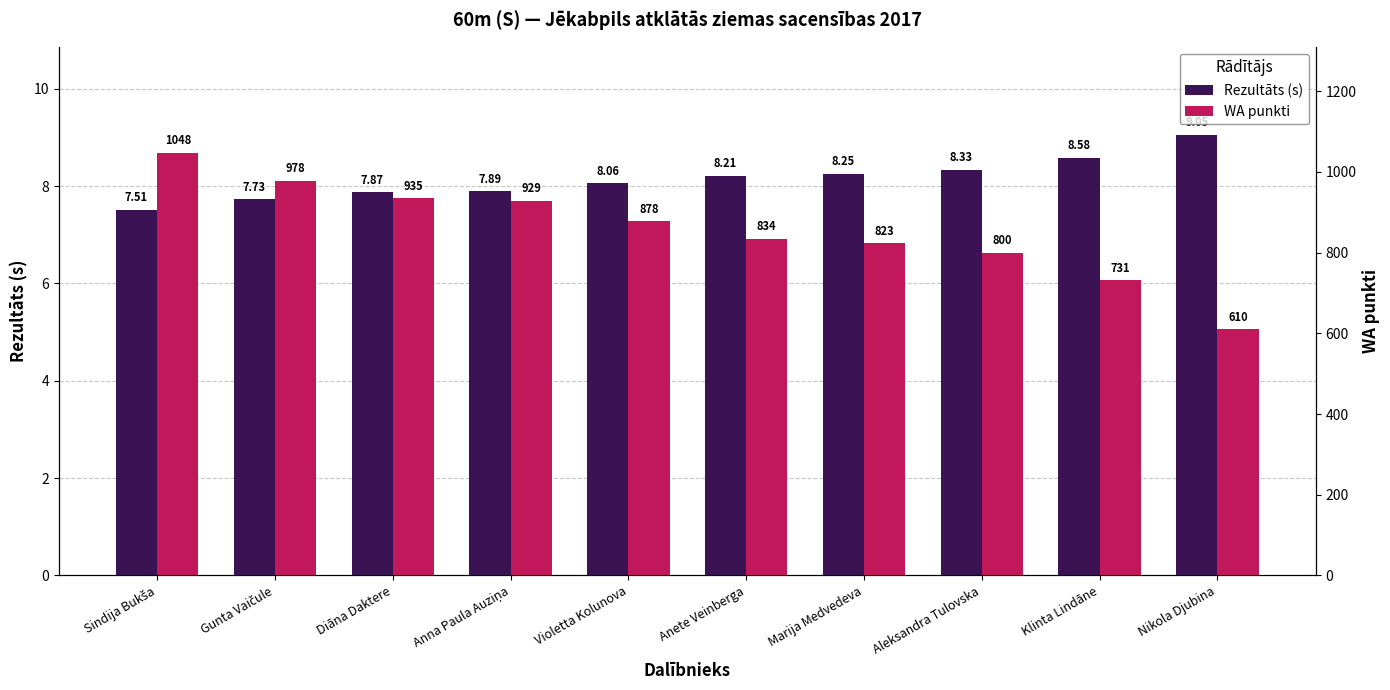

Which label corresponds to the largest value in the chart?

Sindija Bukša